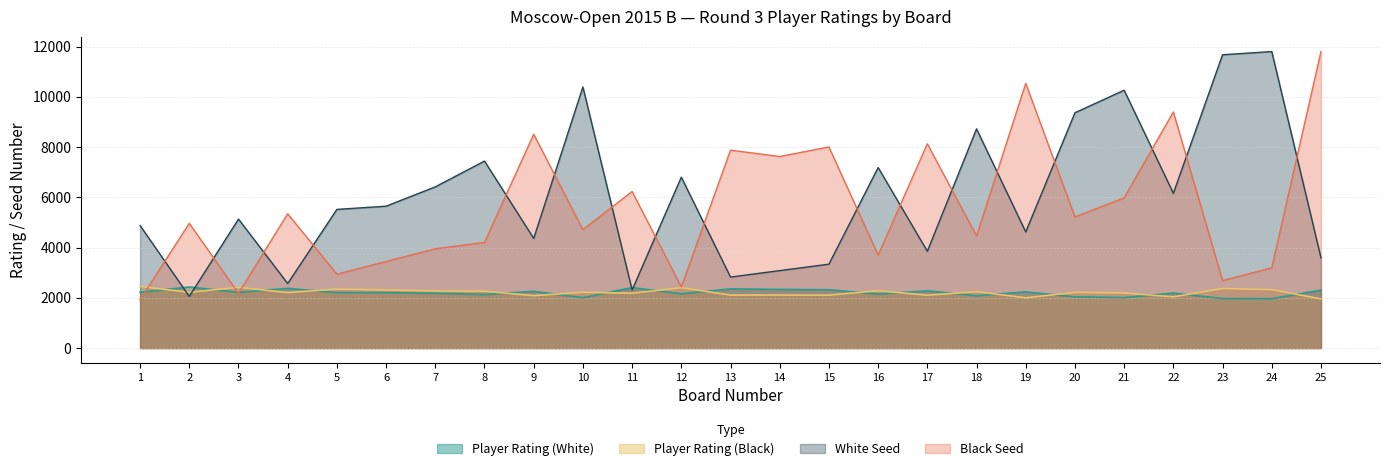

Rank the series by their maximum value, from lowest to highest.

Player Rating (White), Player Rating (Black), White Seed, Black Seed